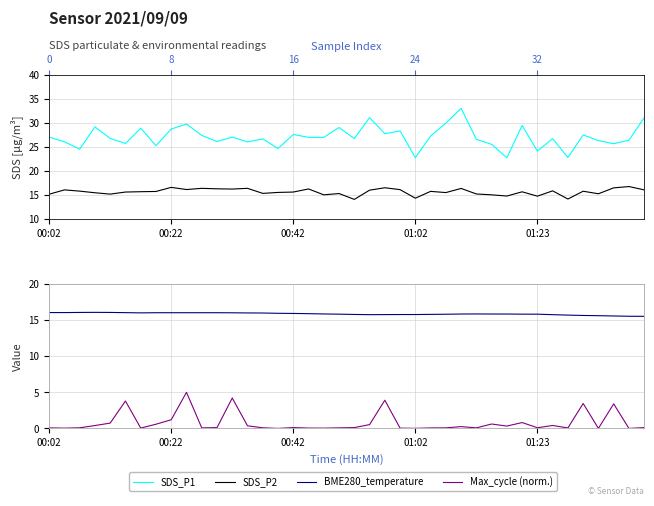

What is the label of the 25th point from the left?

01:02